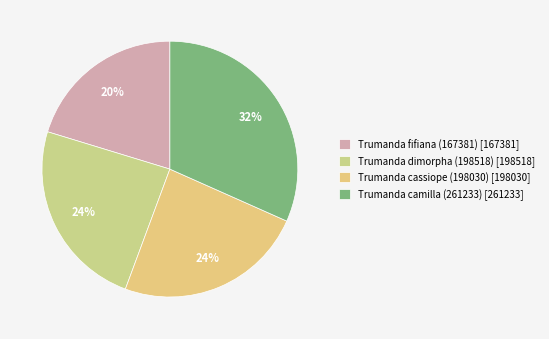

True or false: Trumanda dimorpha (198518) accounts for 24% of the total.

True